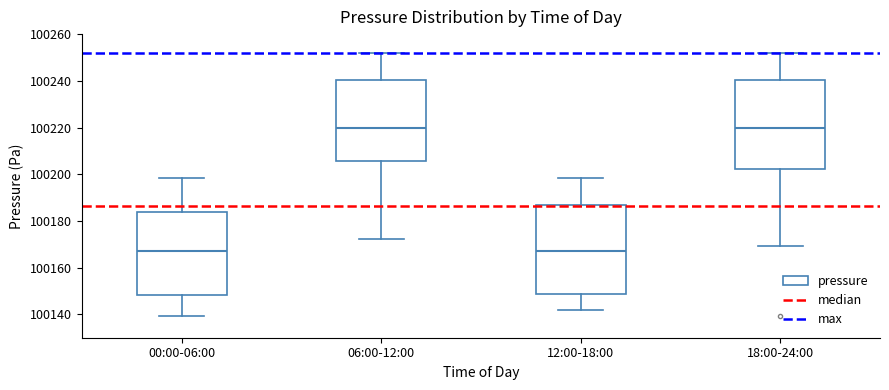

Where does the median line of the box for 00:00-06:00 sit on the y-axis? The values are not printed on the chart, so give them approximately, as read against the axis.

100168